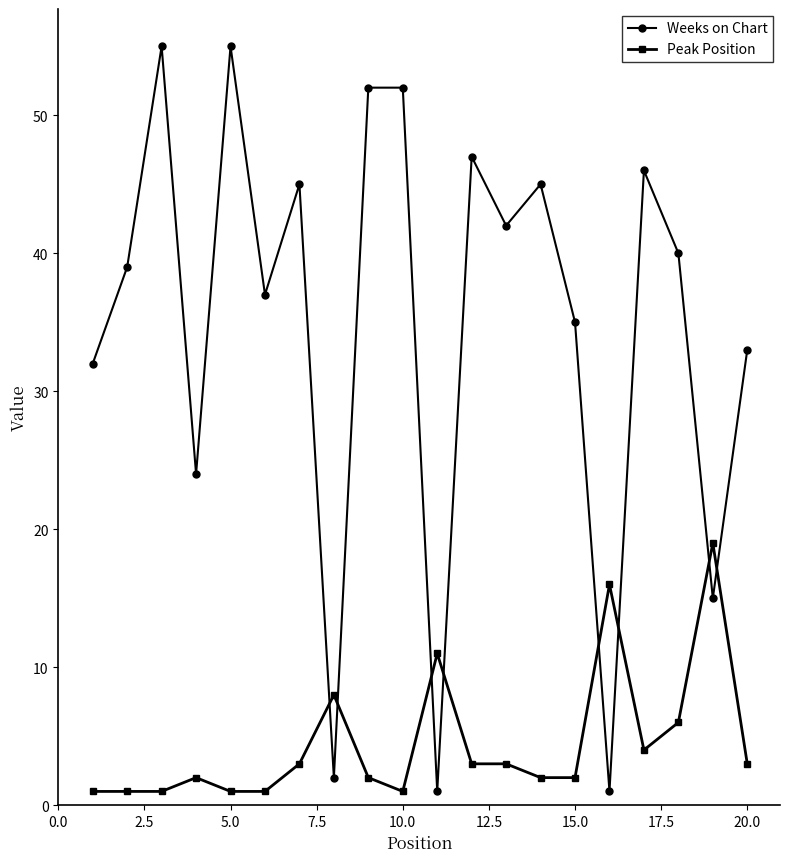

At how many categories does at least one series exceed 14?

18